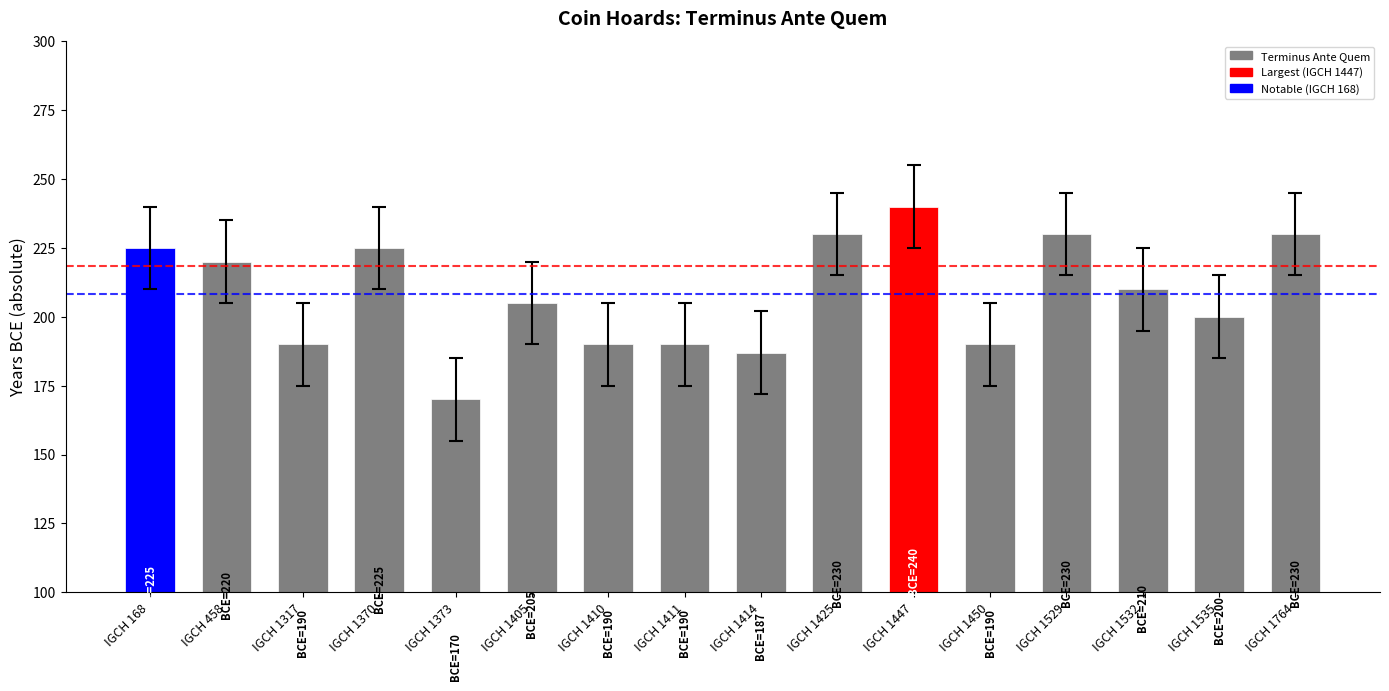

What is the value of the 11th bar from the left?

240